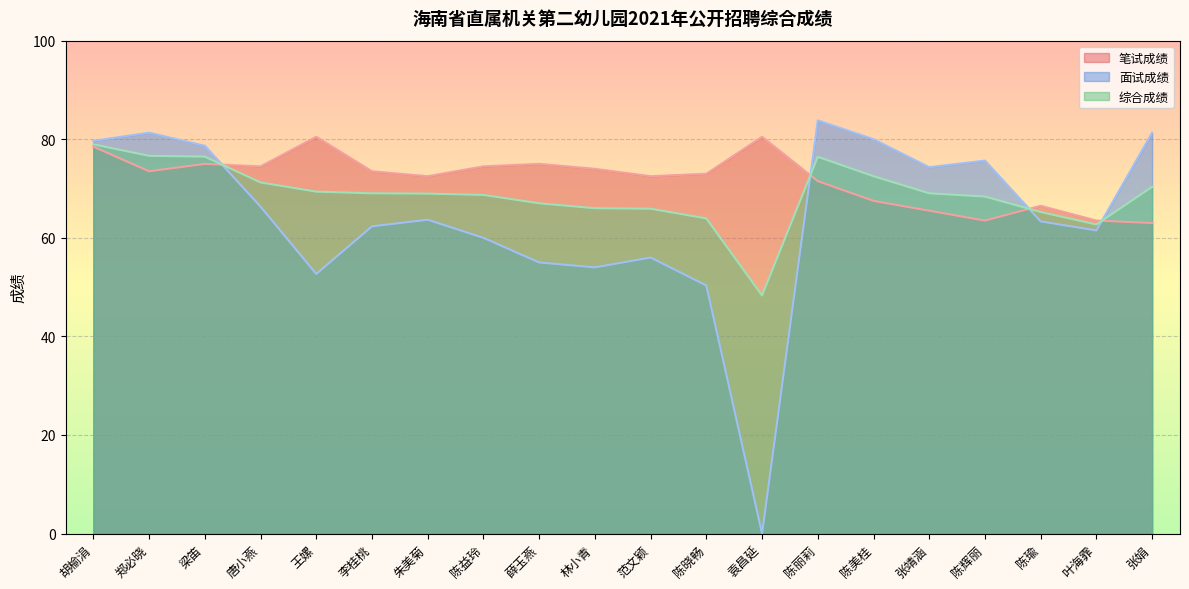

How many interior local valleys does the 综合成绩 series have?

2